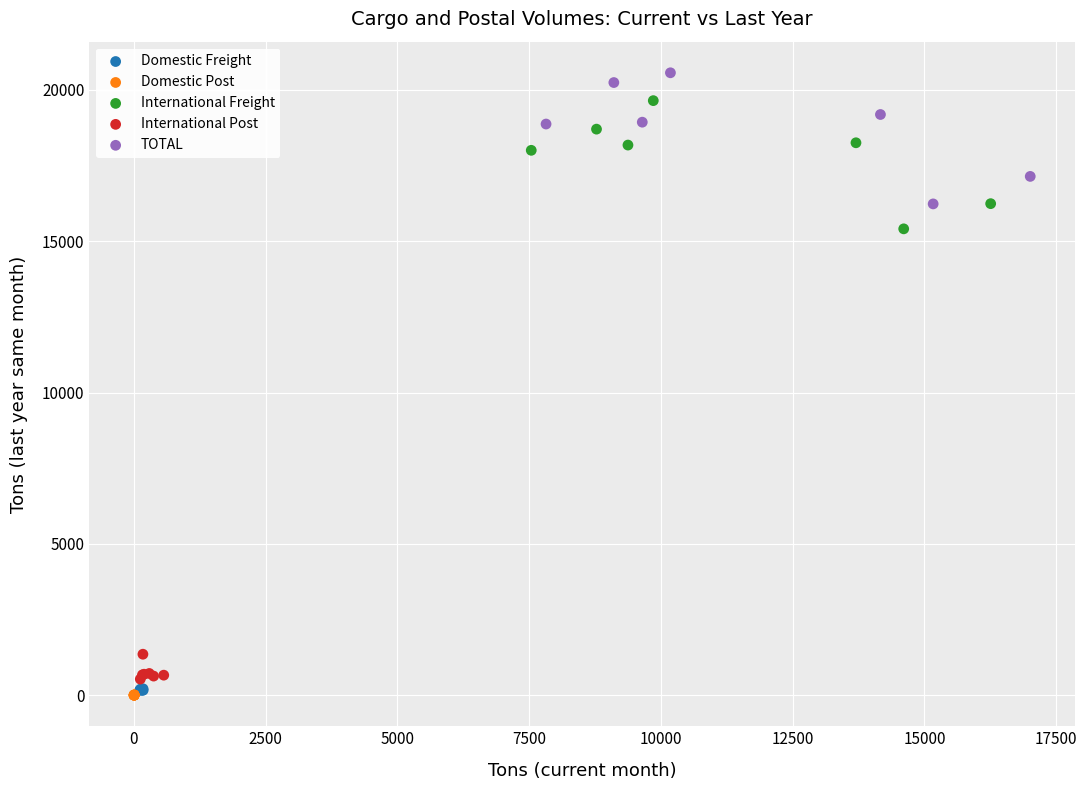

Which series contains the highest Y value?

TOTAL